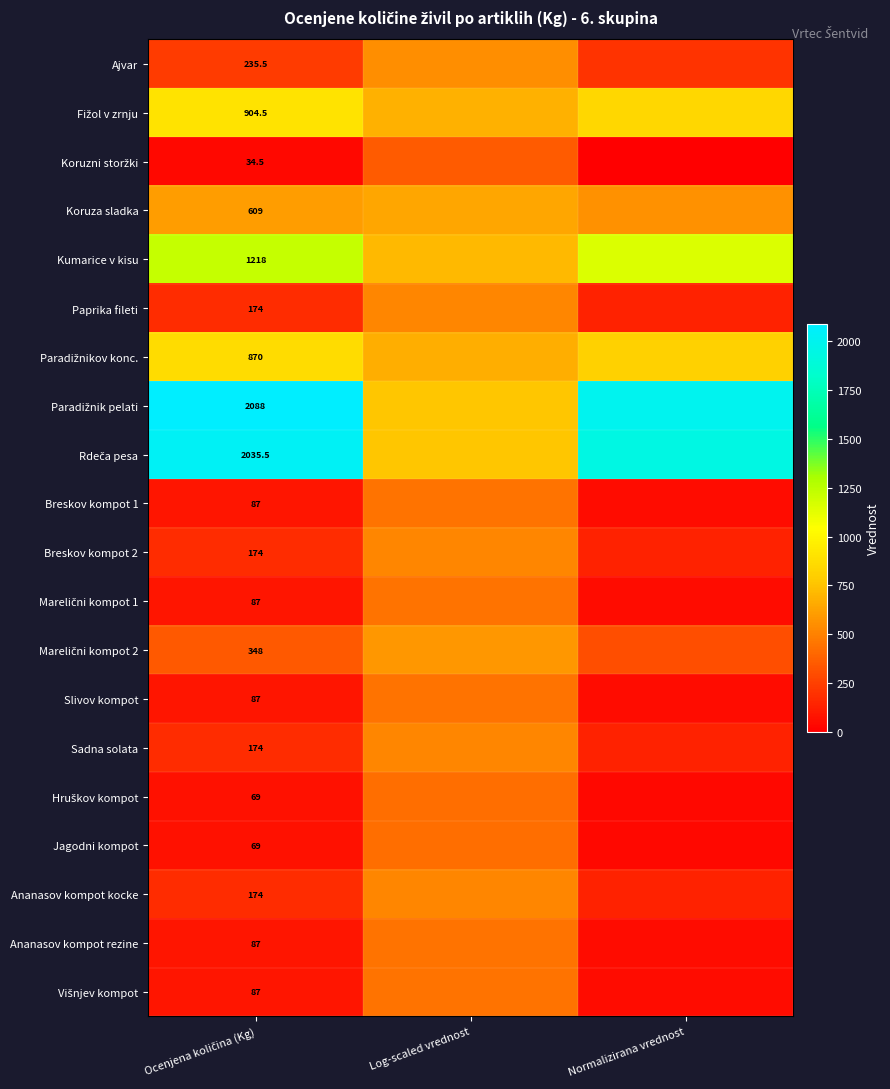

What is the spread (max minus min) of values at Log-scaled vrednost?

407.5